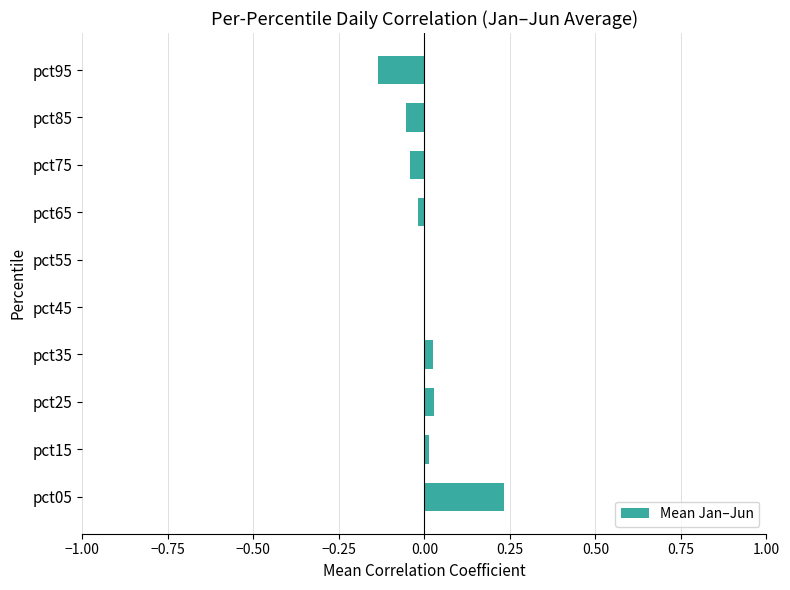

Which category has the highest value across all series?

pct05